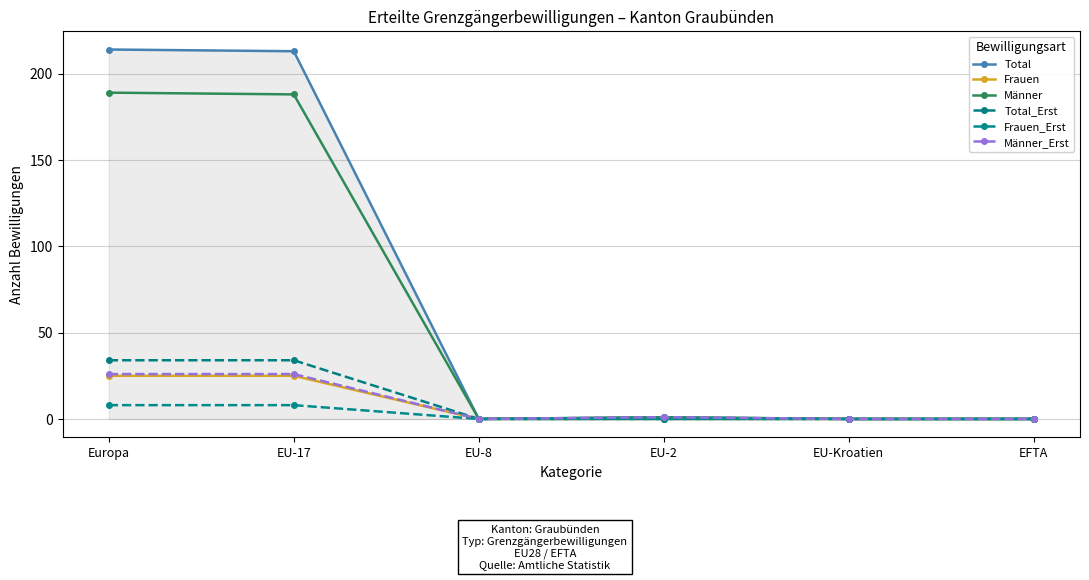

At which label does Frauen_Erst reach its peak?

Europa